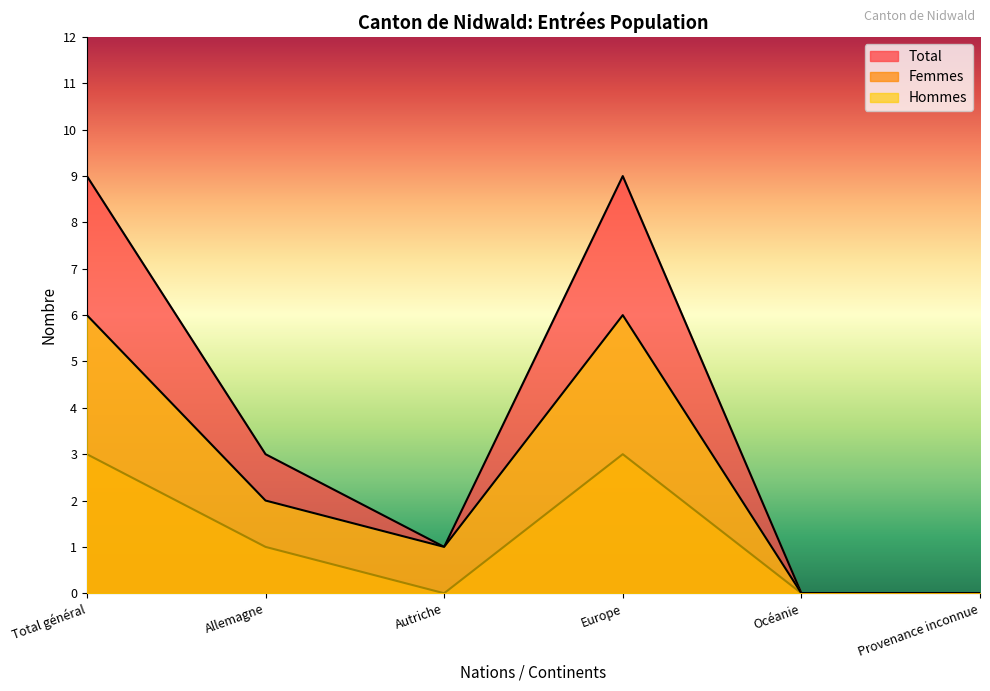

At which category is the sum across all series the highest?

Total général